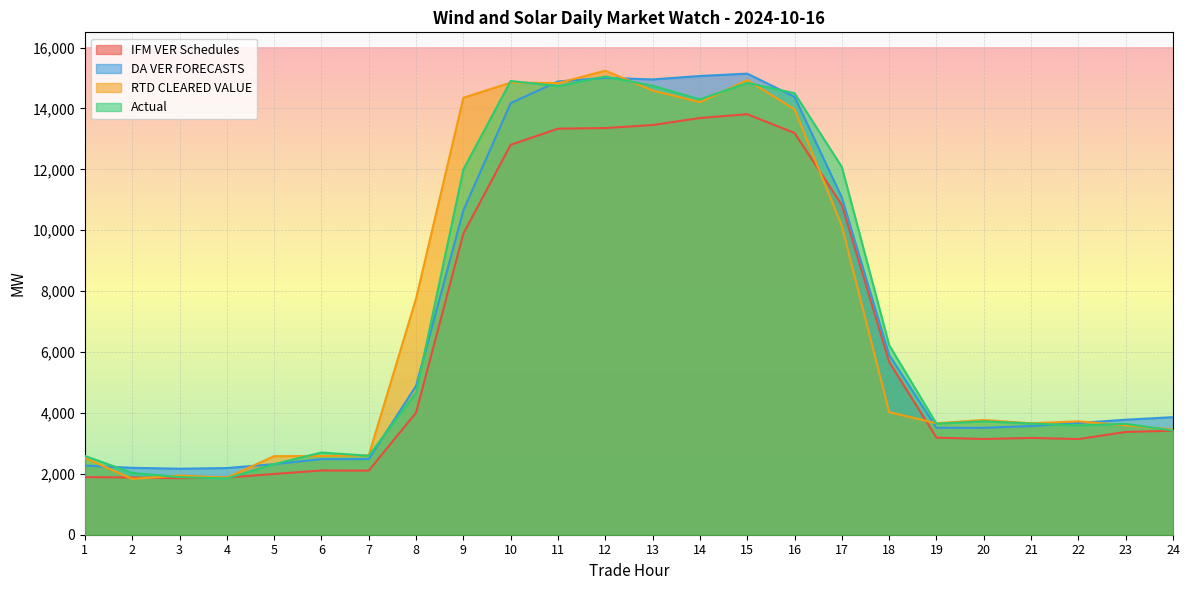

What is the value of the DA VER FORECASTS point at the 3rd from the left?

2167.5